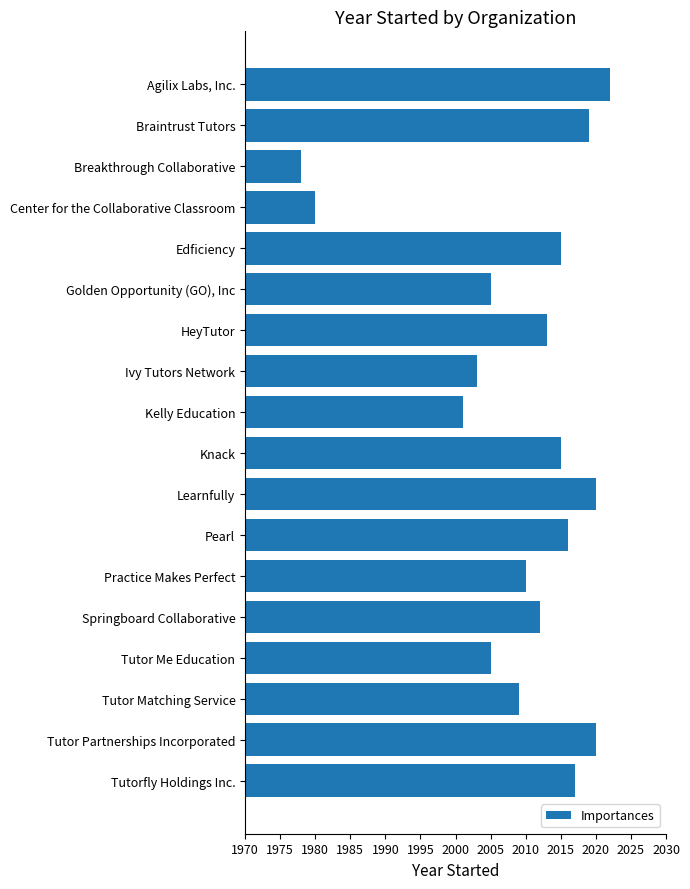

Count the number of categories in the chart.

18